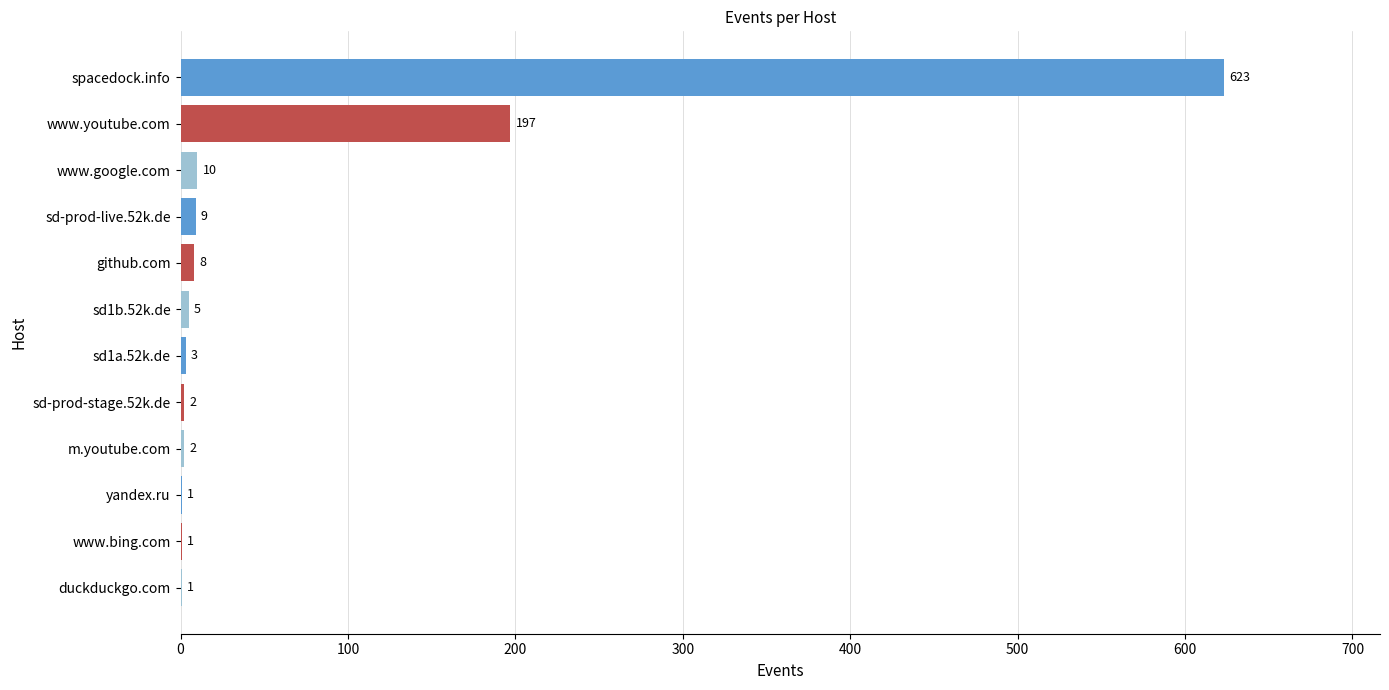

What is the change in value from www.youtube.com to m.youtube.com?

-195